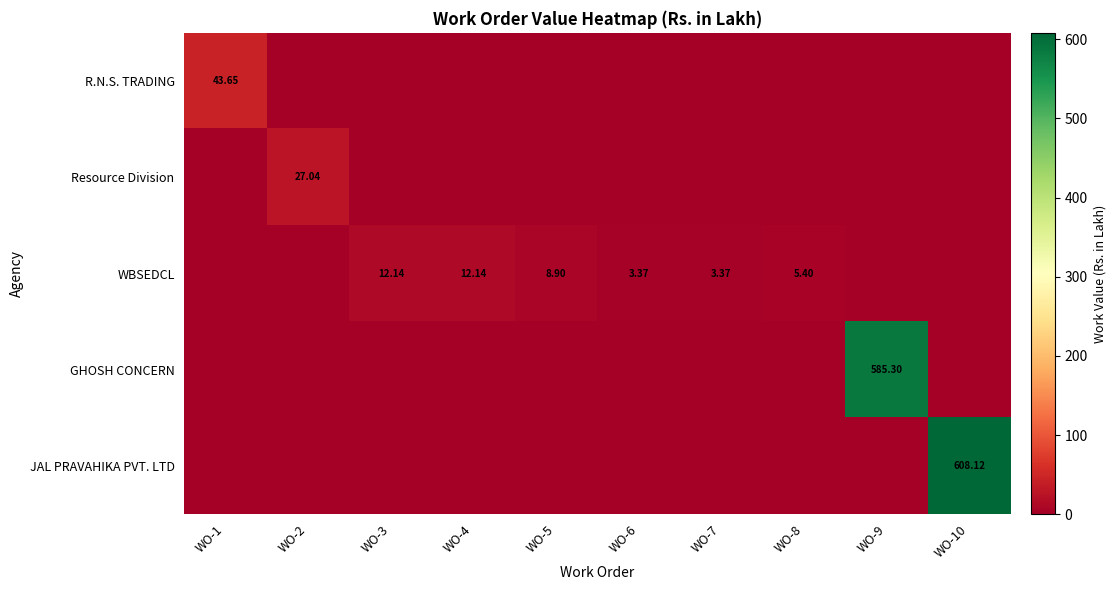

List the labels in order of WBSEDCL value, smallest first.

WO-1, WO-2, WO-9, WO-10, WO-6, WO-7, WO-8, WO-5, WO-3, WO-4